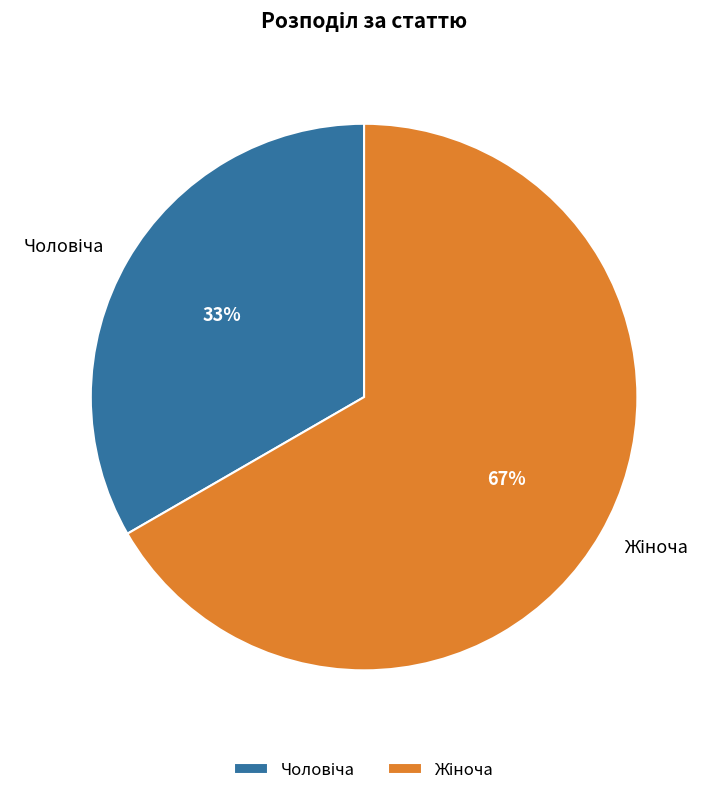

To the nearest percent, what is the average slice percentage?

50%